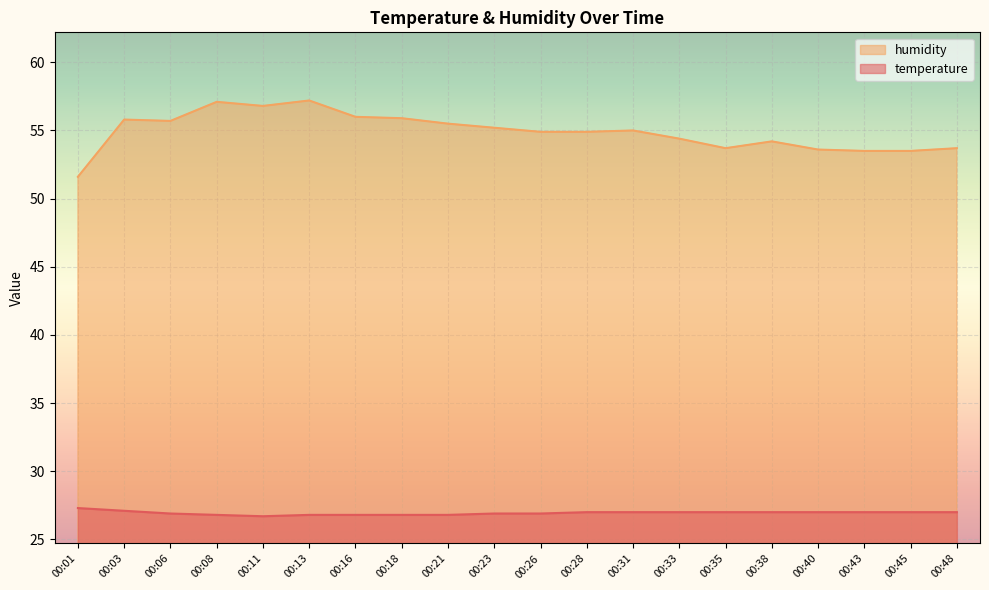

Reading right to left, extract all data points from this chart.

temperature: 27.0	27.0	27.0	27.0	27.0	27.0	27.0	27.0	27.0	26.9	26.9	26.8	26.8	26.8	26.8	26.7	26.8	26.9	27.1	27.3
humidity: 53.7	53.5	53.5	53.6	54.2	53.7	54.4	55.0	54.9	54.9	55.2	55.5	55.9	56.0	57.2	56.8	57.1	55.7	55.8	51.6